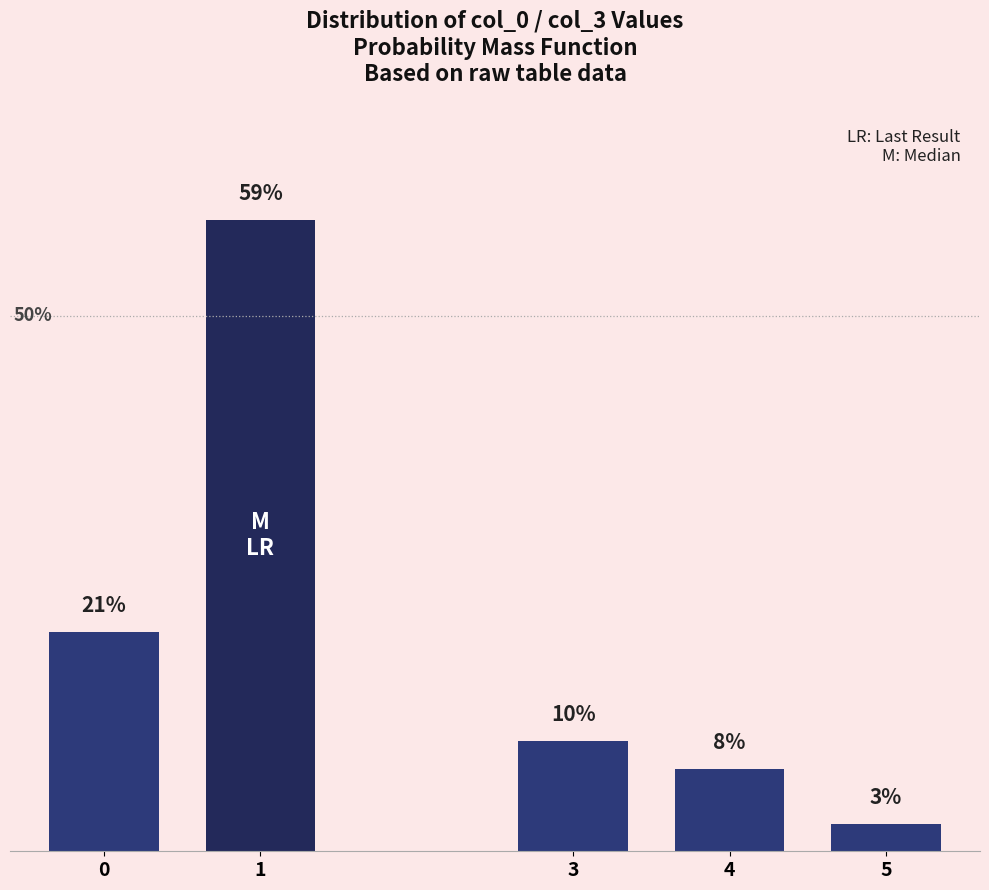

Does the chart contain any negative values?

No